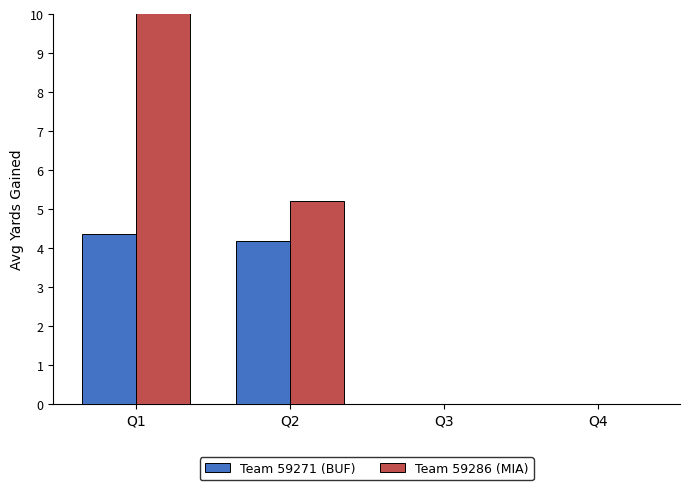

Rank the series at Q4 from highest to lowest value.

Team 59271 (BUF), Team 59286 (MIA)